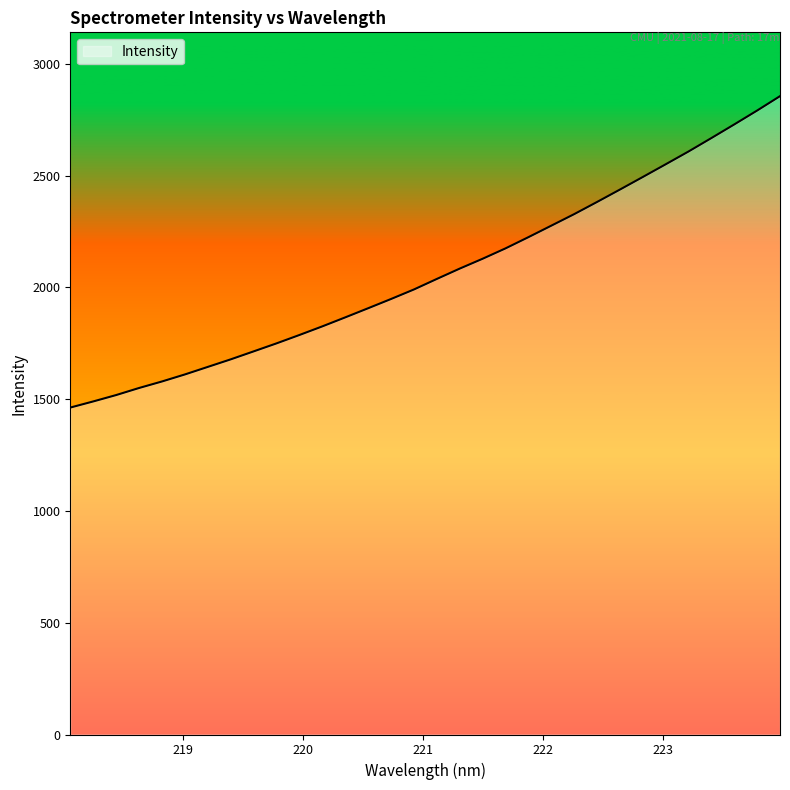

What is the smallest value displayed?

1462.7